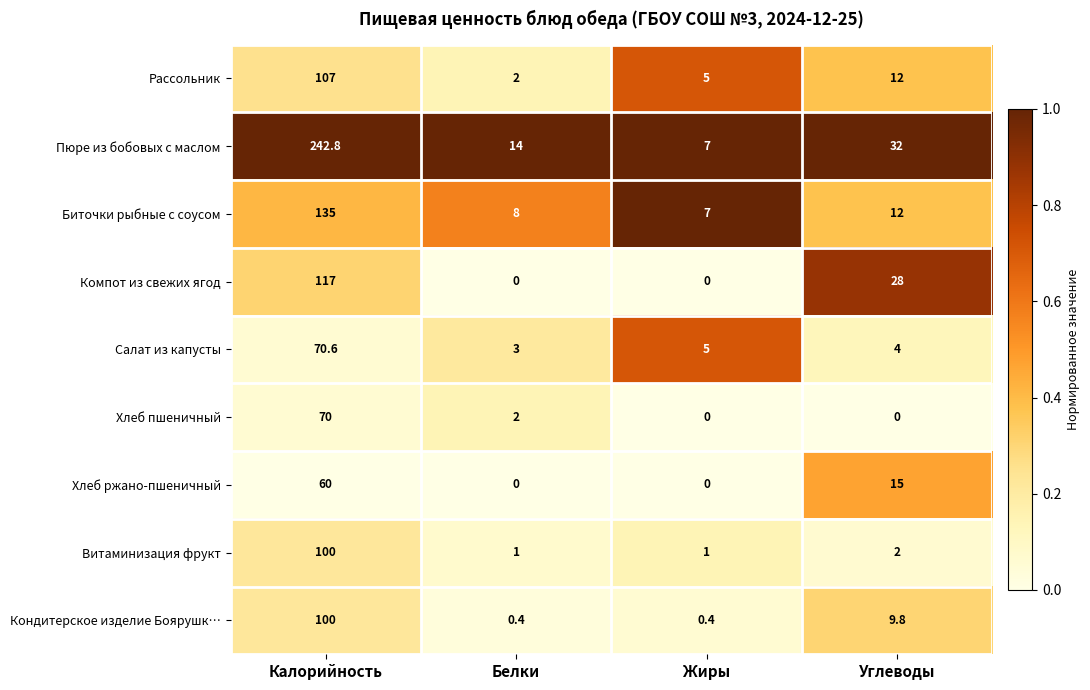

The value of Витаминизация фрукт at Углеводы is 3.4. True or false?

False